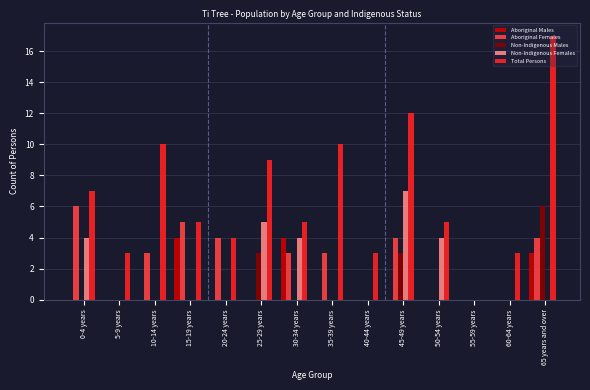

Is it true that Non-Indigenous Males equals 3 at 40-44 years?

False